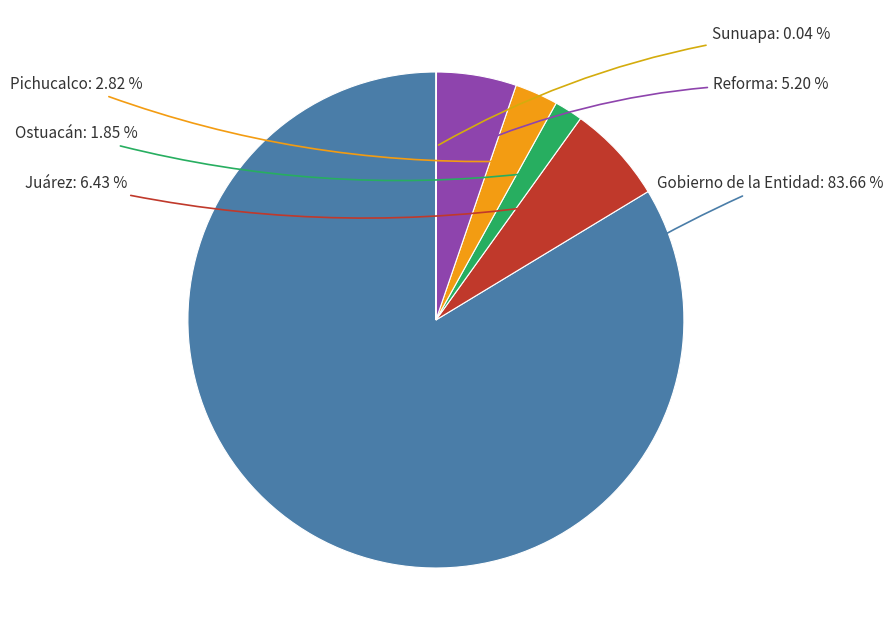

To the nearest percent, what is the difference between the largest and smallest slice percentages?

84%